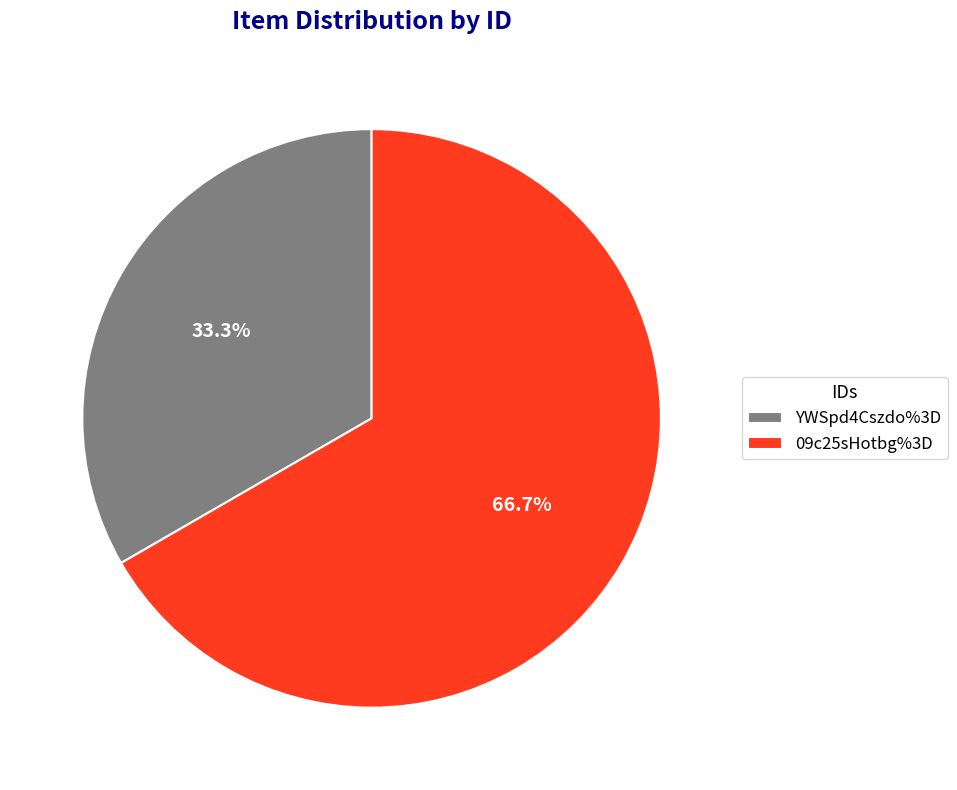

How many slices are in this pie chart?

2